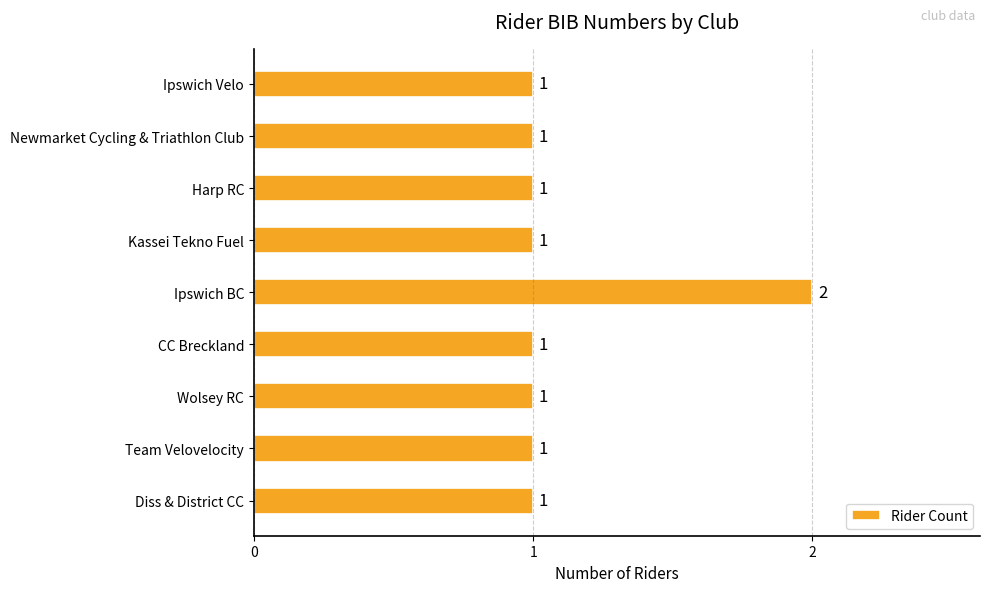

What is the minimum value shown in the chart?

1